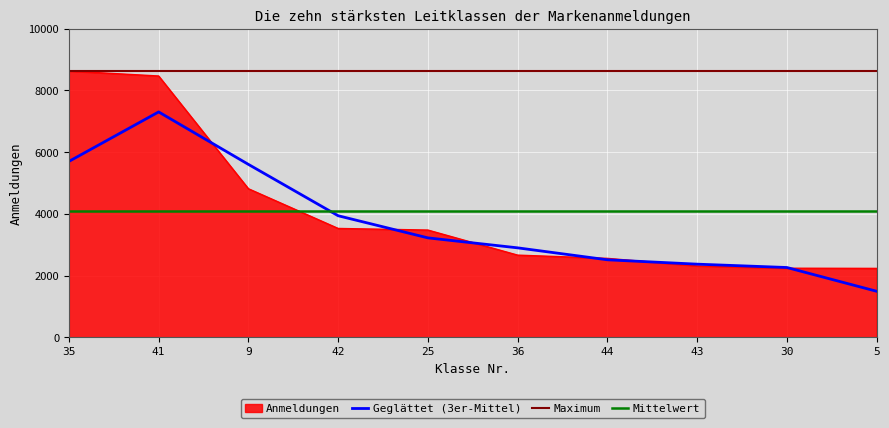

The chart shows a value of 8642 at 9. True or false?

False